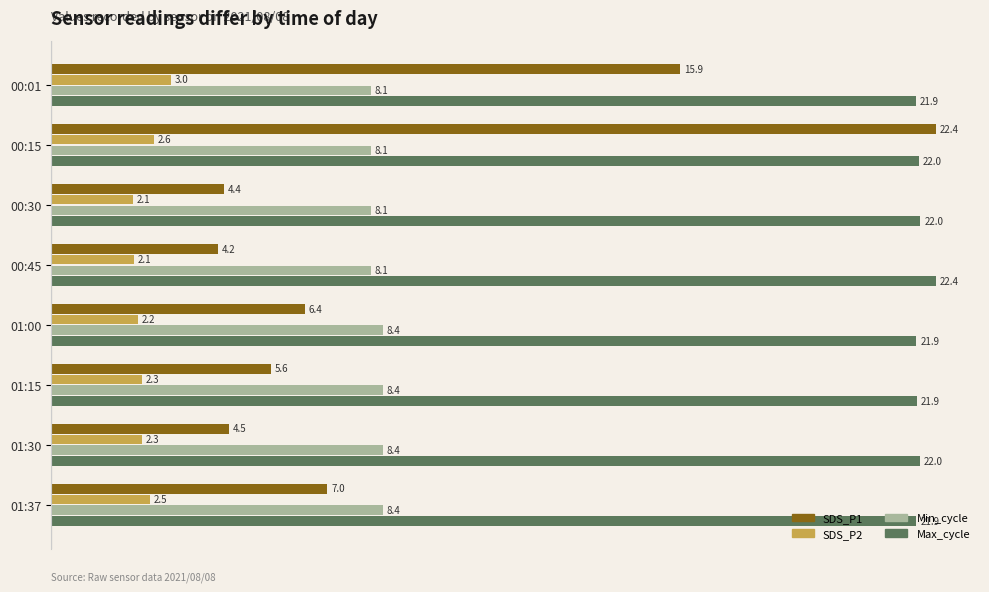

Which series has the largest total across all categories?

Max_cycle